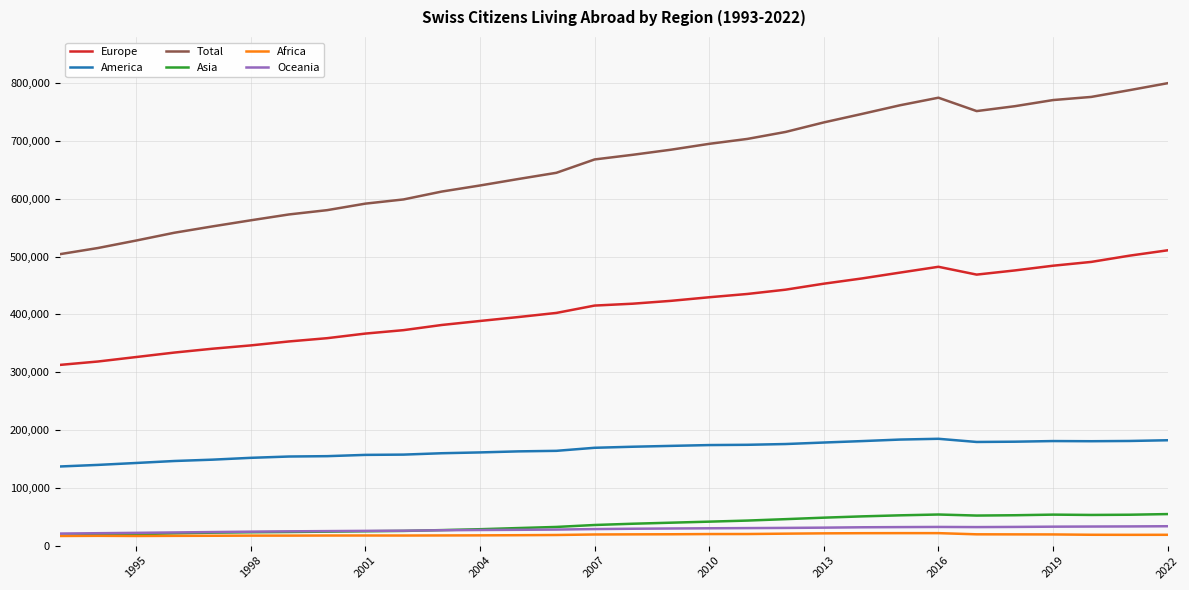

True or false: Asia and Total intersect in this chart.

False